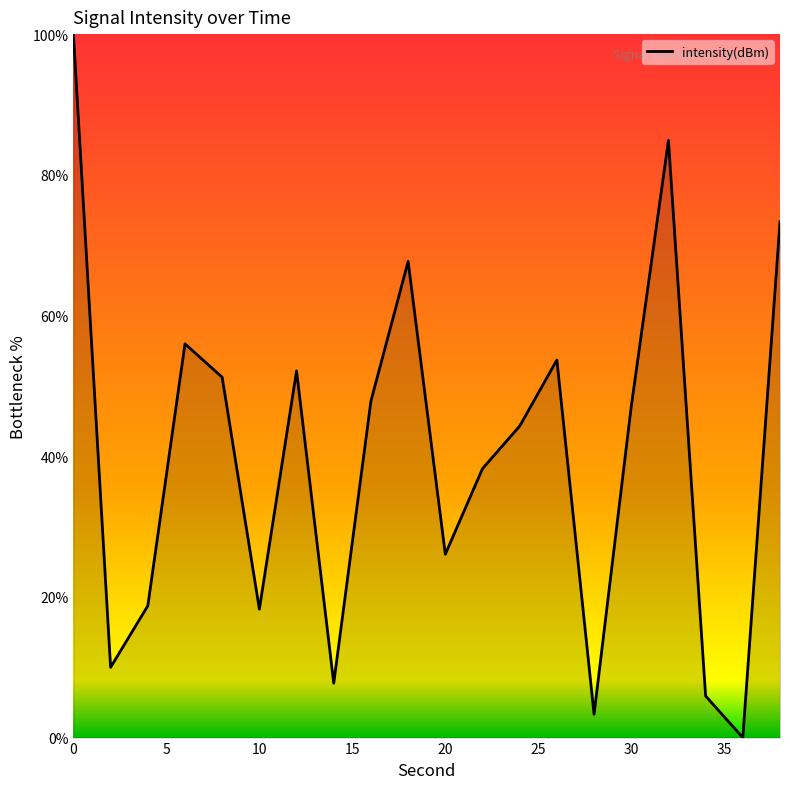

Count the number of data series in this chart.

1